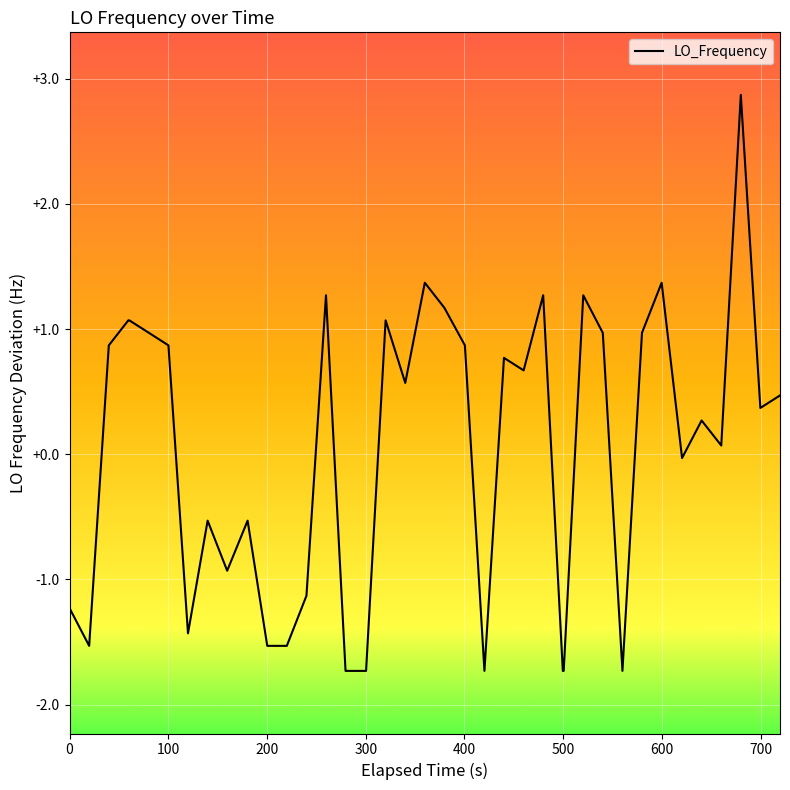

What is the minimum value shown in the chart?

-1.7